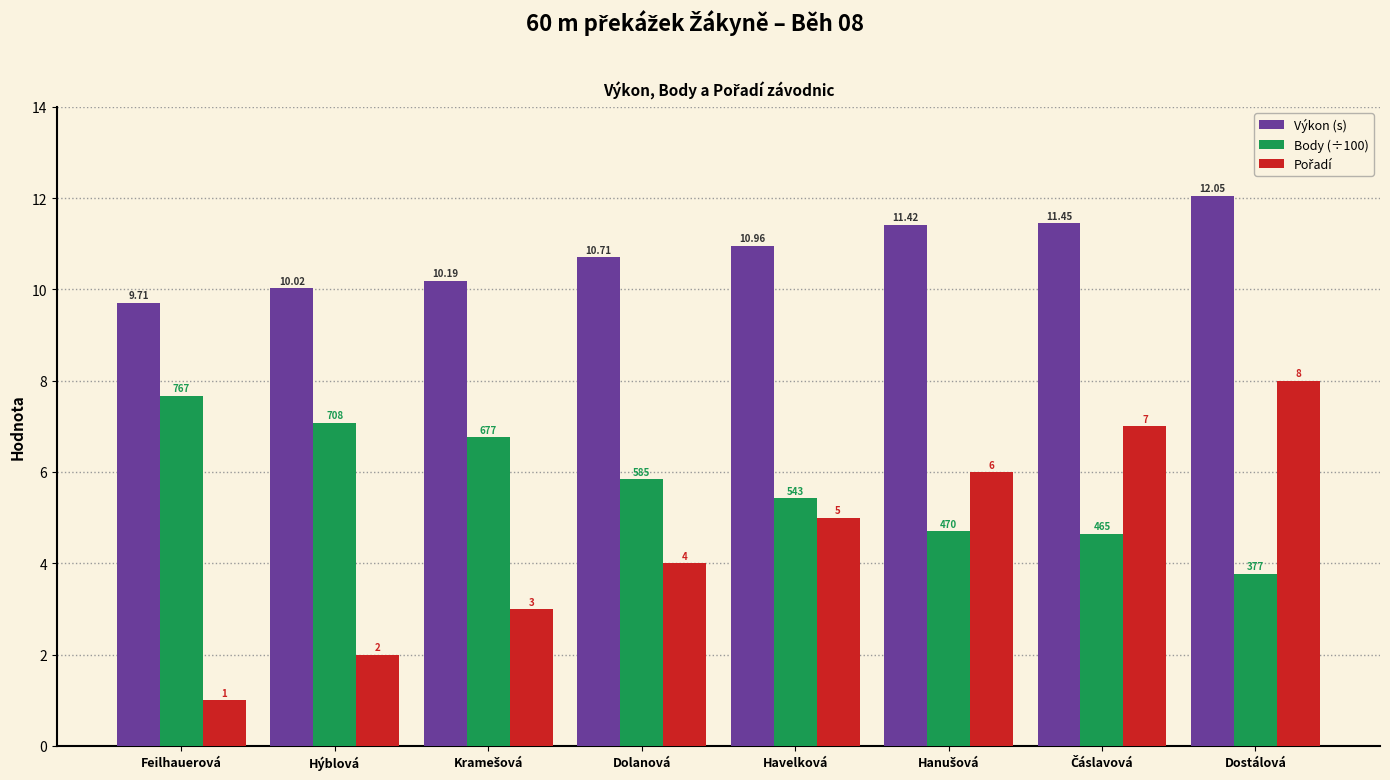

What is the difference between the highest and lowest values at Havelková?

6.0